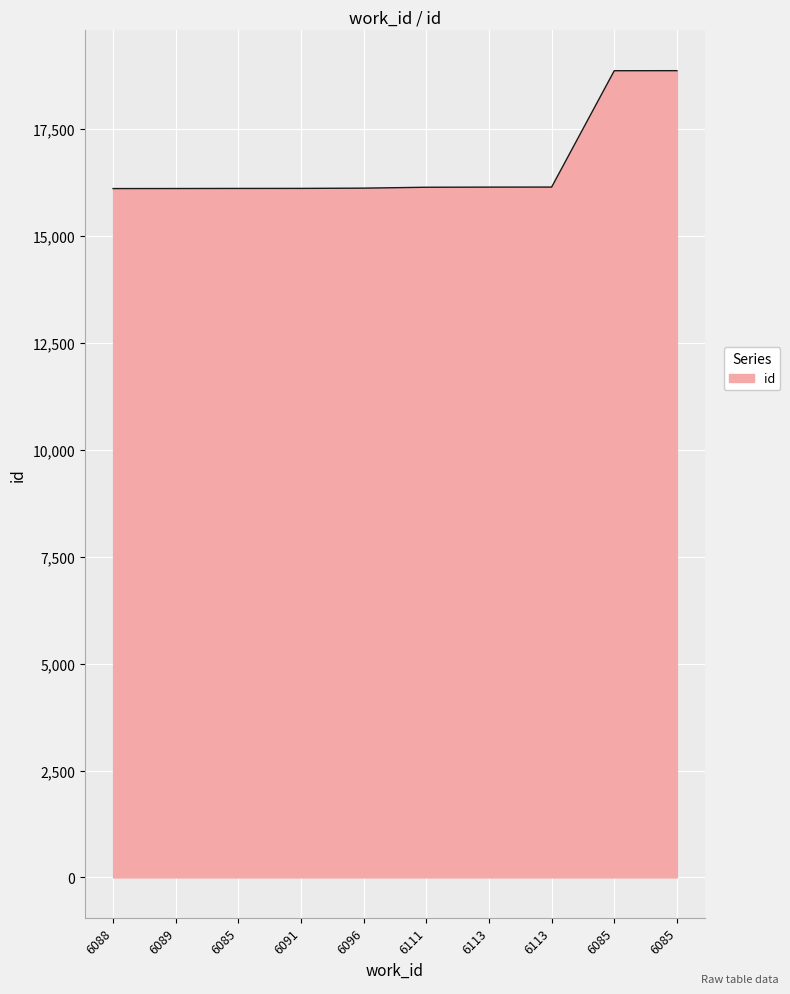

Where is the data nearest to the value 17492?

6113